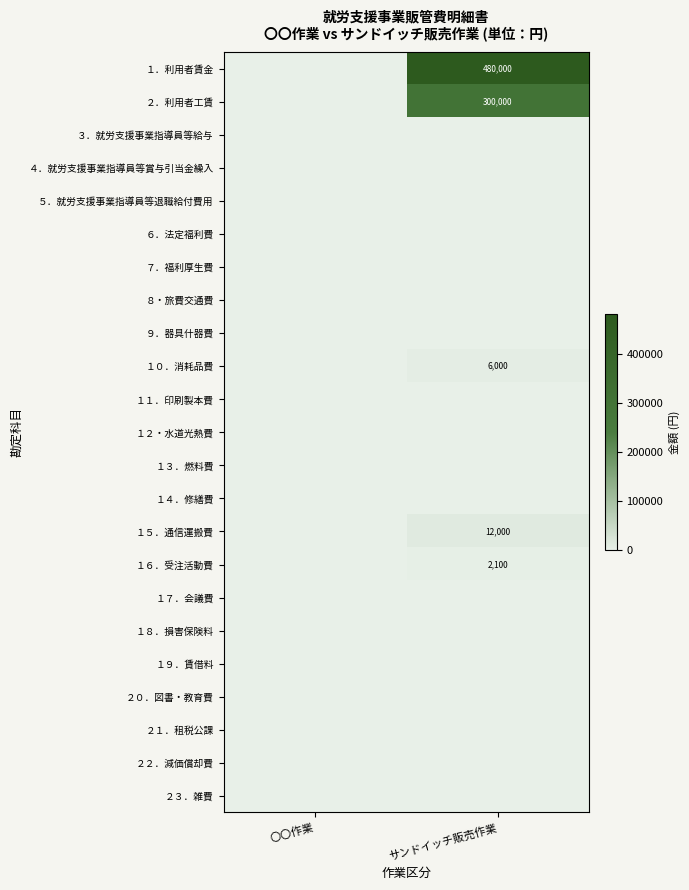

True or false: １５．通信運搬費 has a value of 19341 at サンドイッチ販売作業.

False